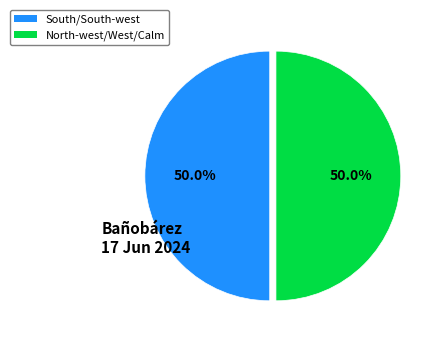

Approximately how many times larger is the value at South compared to North-west?

1.0